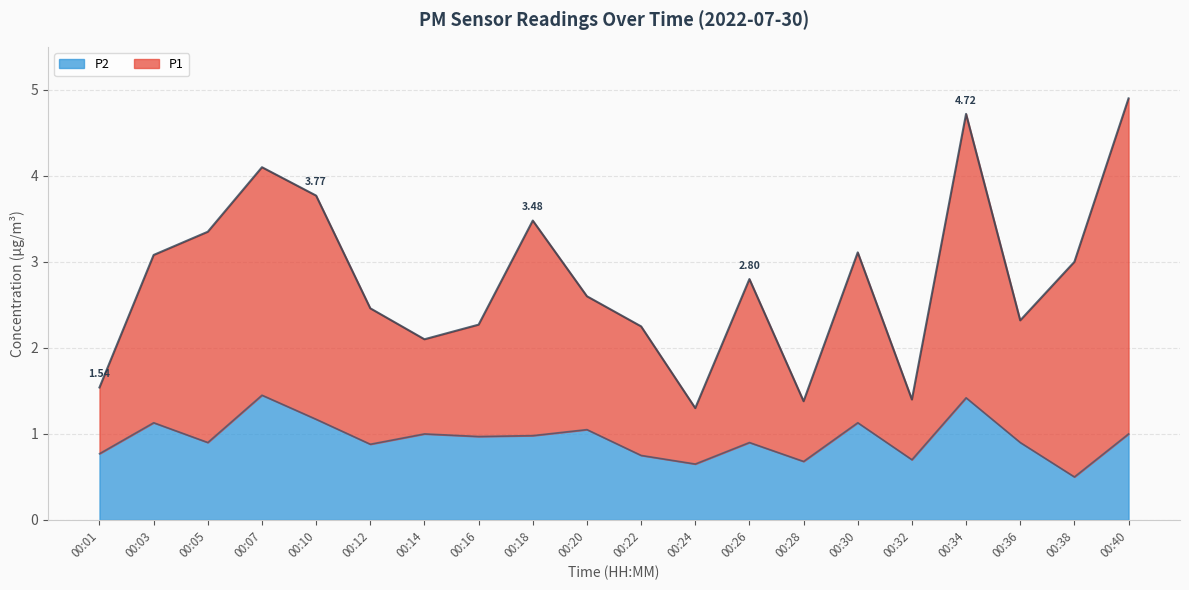

Rank the series by their average value, from lowest to highest.

P2, P1